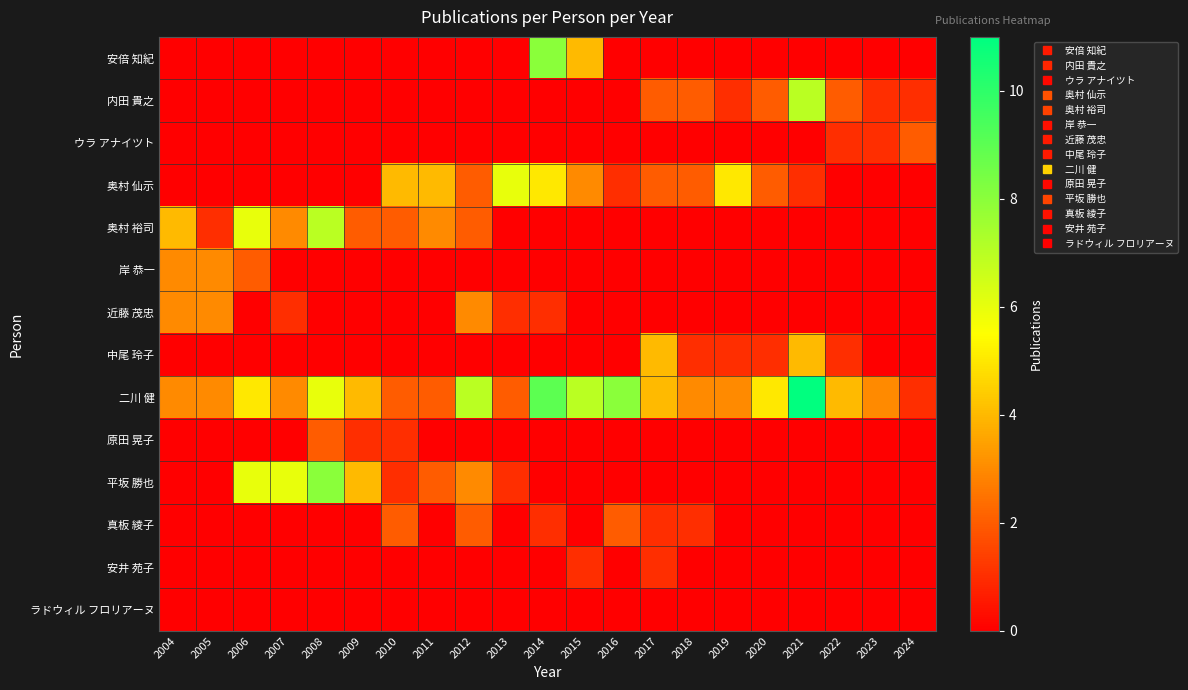

Reading left to right, list all the values displayed in this chart.

安倍 知紀: 2004=0	2005=0	2006=0	2007=0	2008=0	2009=0	2010=0	2011=0	2012=0	2013=0	2014=8	2015=4	2016=0	2017=0	2018=0	2019=0	2020=0	2021=0	2022=0	2023=0	2024=0
内田 貴之: 2004=0	2005=0	2006=0	2007=0	2008=0	2009=0	2010=0	2011=0	2012=0	2013=0	2014=0	2015=0	2016=0	2017=2	2018=2	2019=1	2020=2	2021=7	2022=2	2023=1	2024=1
ウラ アナイツト: 2004=0	2005=0	2006=0	2007=0	2008=0	2009=0	2010=0	2011=0	2012=0	2013=0	2014=0	2015=0	2016=0	2017=0	2018=0	2019=0	2020=0	2021=0	2022=1	2023=1	2024=2
奥村 仙示: 2004=0	2005=0	2006=0	2007=0	2008=0	2009=0	2010=4	2011=4	2012=2	2013=6	2014=5	2015=3	2016=1	2017=2	2018=2	2019=5	2020=2	2021=1	2022=0	2023=0	2024=0
奥村 裕司: 2004=4	2005=1	2006=6	2007=3	2008=7	2009=2	2010=2	2011=3	2012=2	2013=0	2014=0	2015=0	2016=0	2017=0	2018=0	2019=0	2020=0	2021=0	2022=0	2023=0	2024=0
岸 恭一: 2004=3	2005=3	2006=2	2007=0	2008=0	2009=0	2010=0	2011=0	2012=0	2013=0	2014=0	2015=0	2016=0	2017=0	2018=0	2019=0	2020=0	2021=0	2022=0	2023=0	2024=0
近藤 茂忠: 2004=3	2005=3	2006=0	2007=1	2008=0	2009=0	2010=0	2011=0	2012=3	2013=1	2014=1	2015=0	2016=0	2017=0	2018=0	2019=0	2020=0	2021=0	2022=0	2023=0	2024=0
中尾 玲子: 2004=0	2005=0	2006=0	2007=0	2008=0	2009=0	2010=0	2011=0	2012=0	2013=0	2014=0	2015=0	2016=0	2017=4	2018=1	2019=1	2020=1	2021=4	2022=1	2023=0	2024=0
二川 健: 2004=3	2005=3	2006=5	2007=3	2008=6	2009=4	2010=2	2011=2	2012=7	2013=2	2014=9	2015=7	2016=8	2017=4	2018=3	2019=3	2020=5	2021=11	2022=4	2023=3	2024=1
原田 晃子: 2004=0	2005=0	2006=0	2007=0	2008=2	2009=1	2010=1	2011=0	2012=0	2013=0	2014=0	2015=0	2016=0	2017=0	2018=0	2019=0	2020=0	2021=0	2022=0	2023=0	2024=0
平坂 勝也: 2004=0	2005=0	2006=6	2007=6	2008=8	2009=4	2010=1	2011=2	2012=3	2013=1	2014=0	2015=0	2016=0	2017=0	2018=0	2019=0	2020=0	2021=0	2022=0	2023=0	2024=0
真板 綾子: 2004=0	2005=0	2006=0	2007=0	2008=0	2009=0	2010=2	2011=0	2012=2	2013=0	2014=1	2015=0	2016=2	2017=1	2018=1	2019=0	2020=0	2021=0	2022=0	2023=0	2024=0
安井 苑子: 2004=0	2005=0	2006=0	2007=0	2008=0	2009=0	2010=0	2011=0	2012=0	2013=0	2014=0	2015=1	2016=0	2017=1	2018=0	2019=0	2020=0	2021=0	2022=0	2023=0	2024=0
ラドウィル フロリアーヌ: 2004=0	2005=0	2006=0	2007=0	2008=0	2009=0	2010=0	2011=0	2012=0	2013=0	2014=0	2015=0	2016=0	2017=0	2018=0	2019=0	2020=0	2021=0	2022=0	2023=0	2024=0